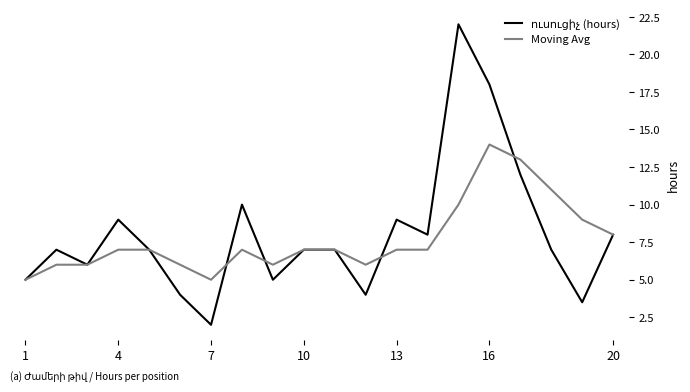

What is the maximum value shown in the chart?

22.0